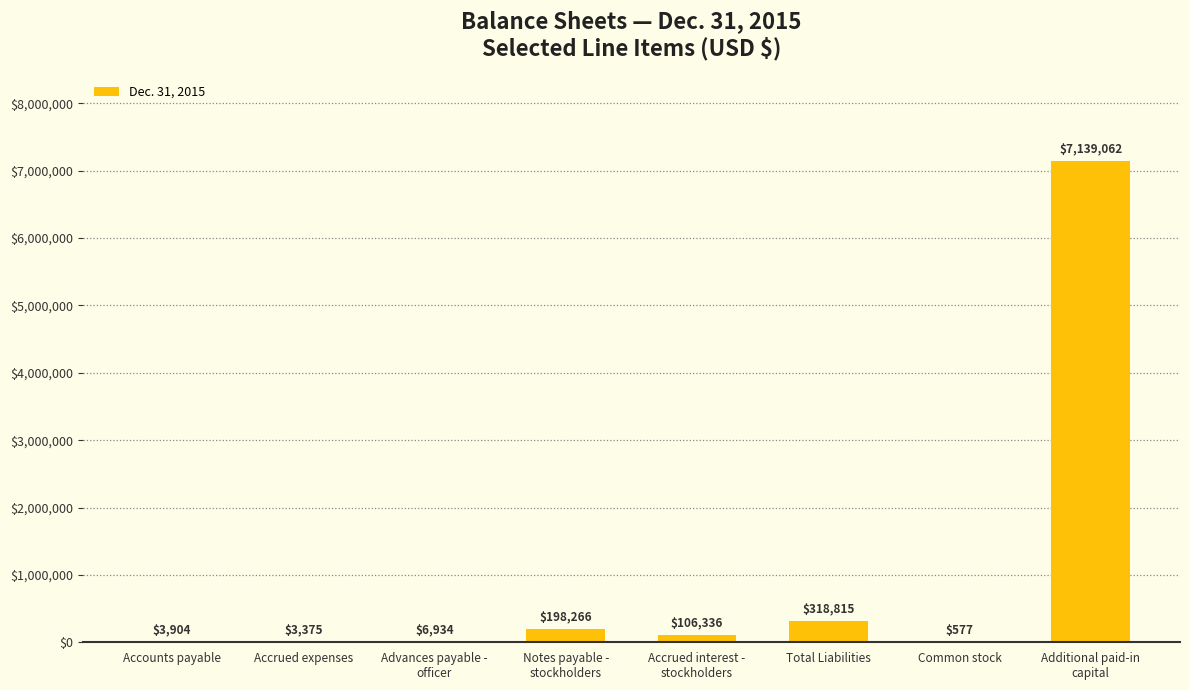

What is the greatest value displayed?

7139062